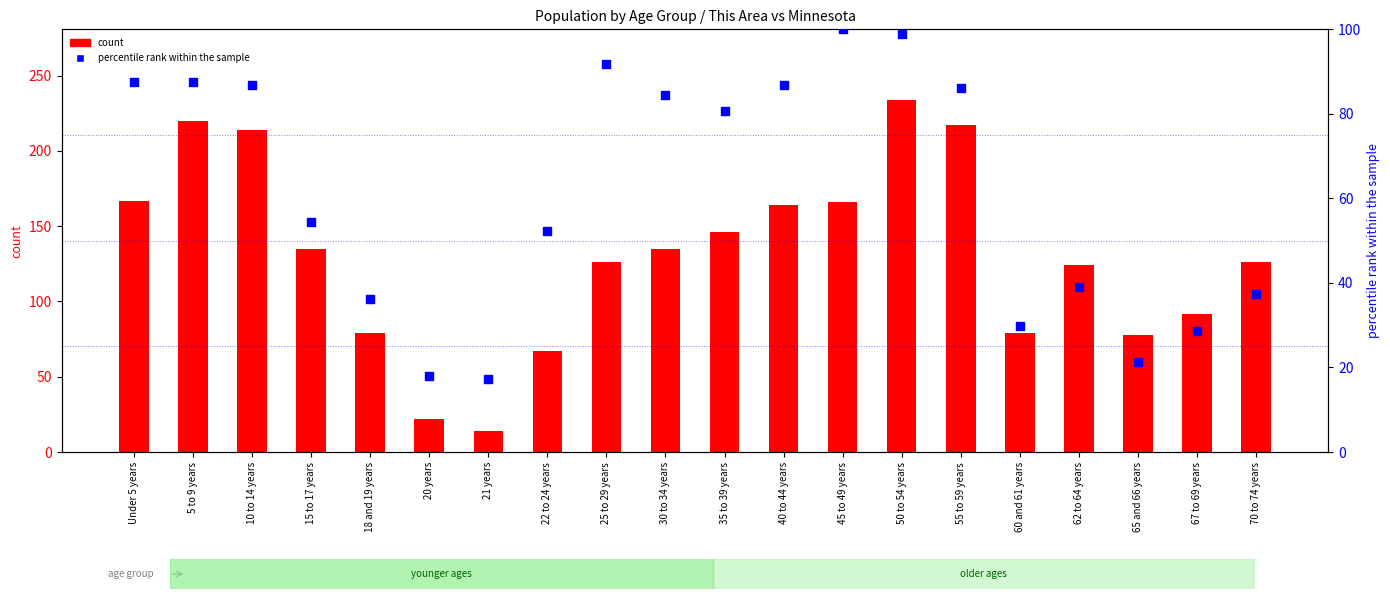

Is the value of count at 22 to 24 years greater than the value of percentile rank within the sample at 62 to 64 years?

Yes